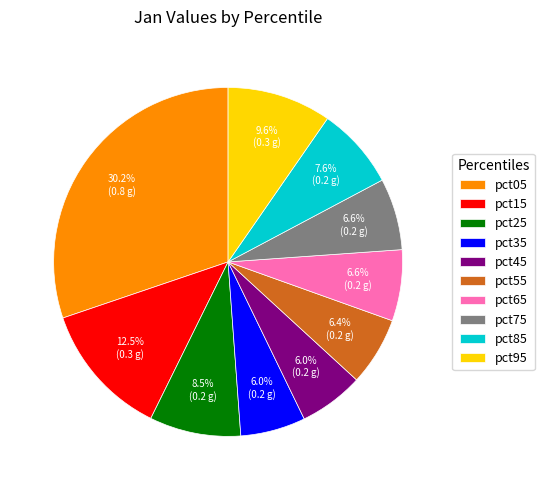

Which category has the biggest portion of the pie?

pct05